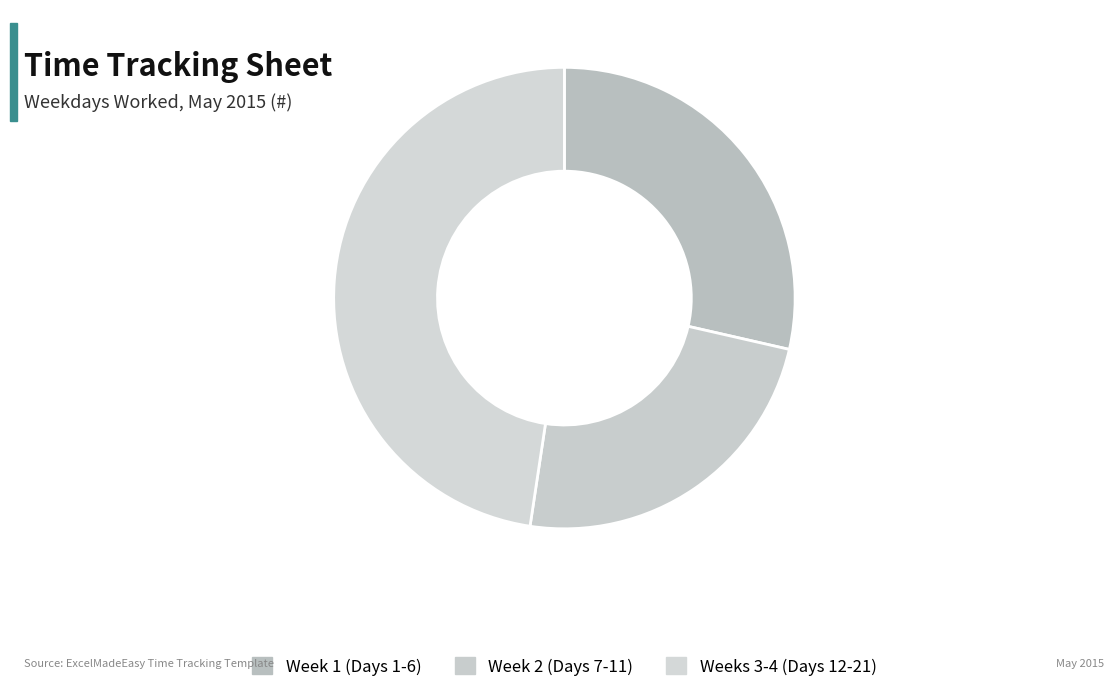

How many slices are in this pie chart?

3